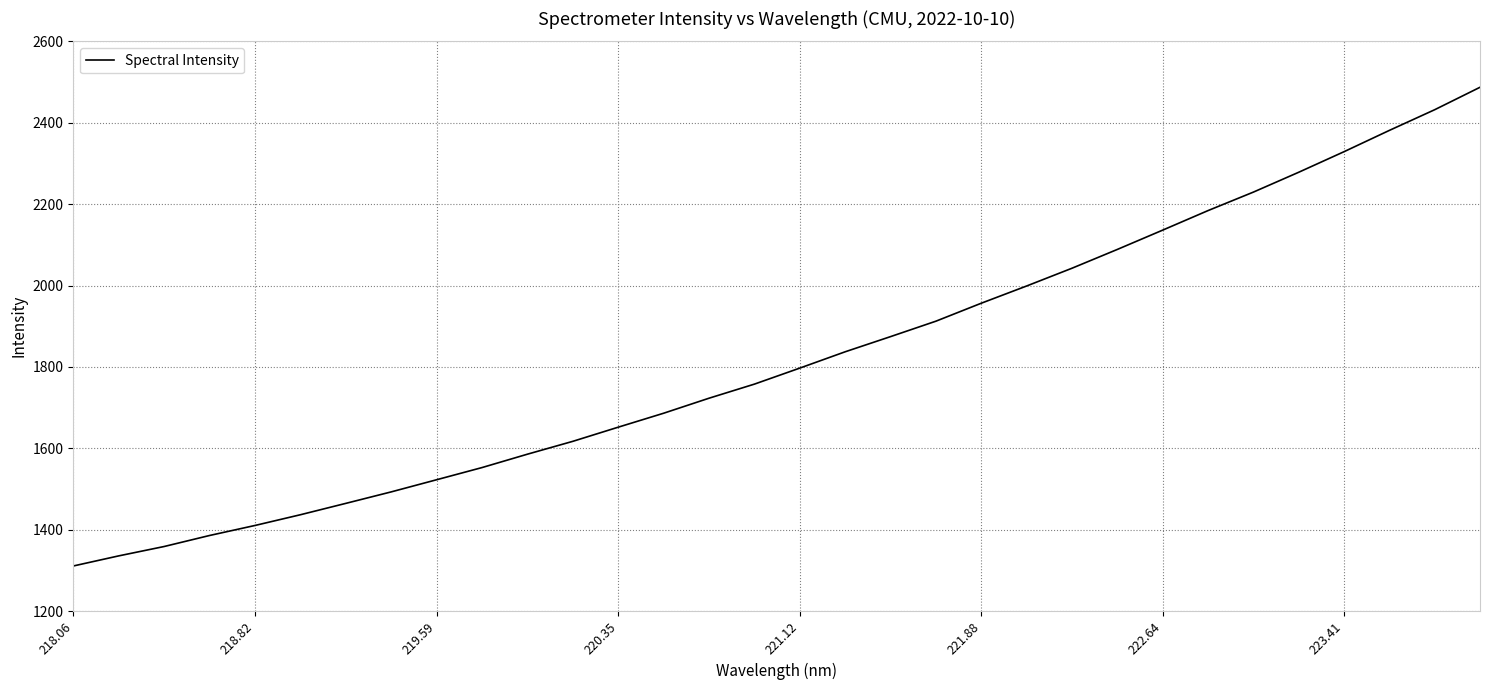

What is the greatest value displayed?

2487.2